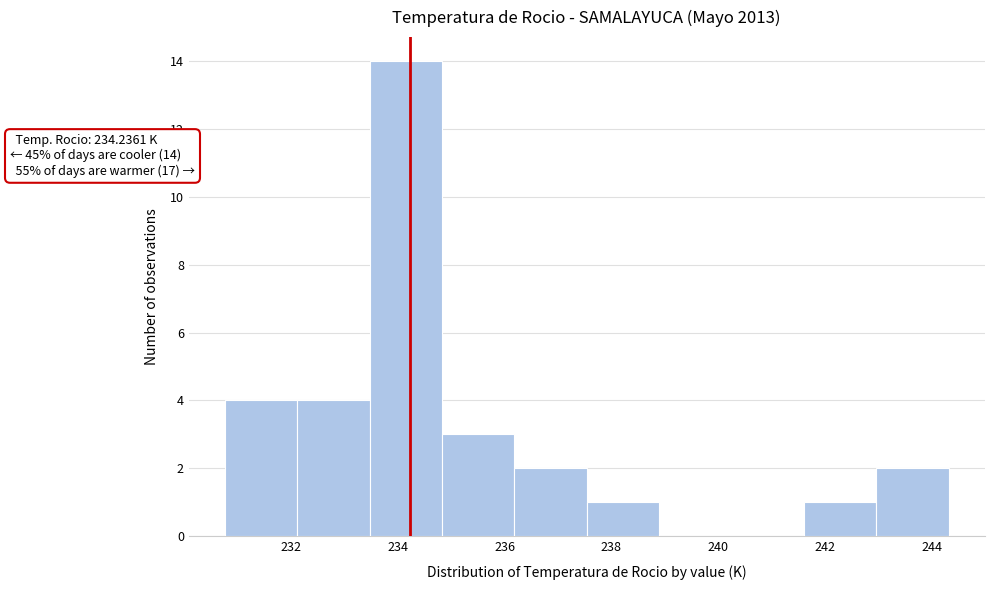

Over which range of the x-axis is the bar tallest?

233.4 to 234.8